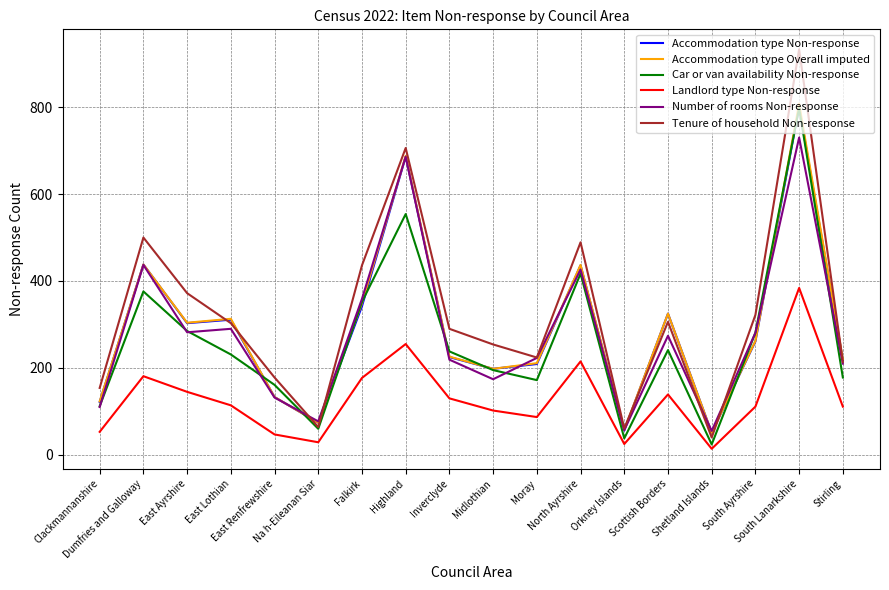

At which category is the sum across all series the highest?

South Lanarkshire